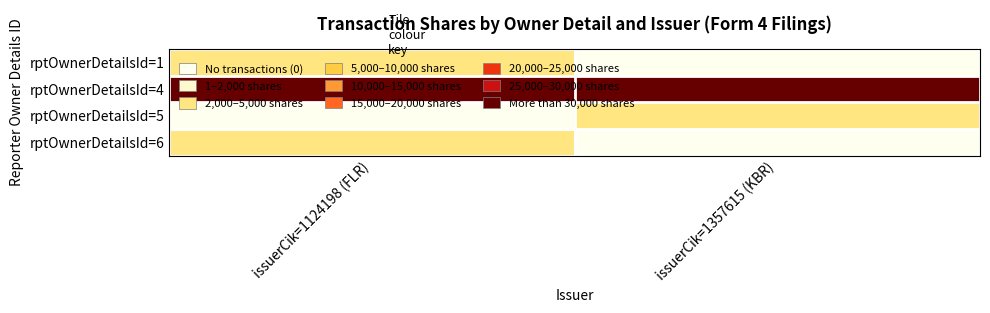

Reading right to left, transcribe all the data shown in this chart.

rptOwnerDetailsId=1: issuerCik=1357615 (KBR)=0	issuerCik=1124198 (FLR)=3718
rptOwnerDetailsId=4: issuerCik=1357615 (KBR)=30348	issuerCik=1124198 (FLR)=35247
rptOwnerDetailsId=5: issuerCik=1357615 (KBR)=4773	issuerCik=1124198 (FLR)=0
rptOwnerDetailsId=6: issuerCik=1357615 (KBR)=0	issuerCik=1124198 (FLR)=2792